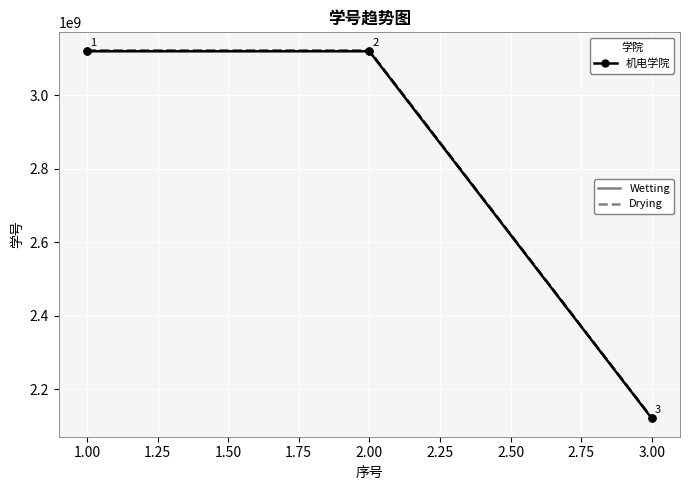

At which category is the sum across all series the highest?

1.00